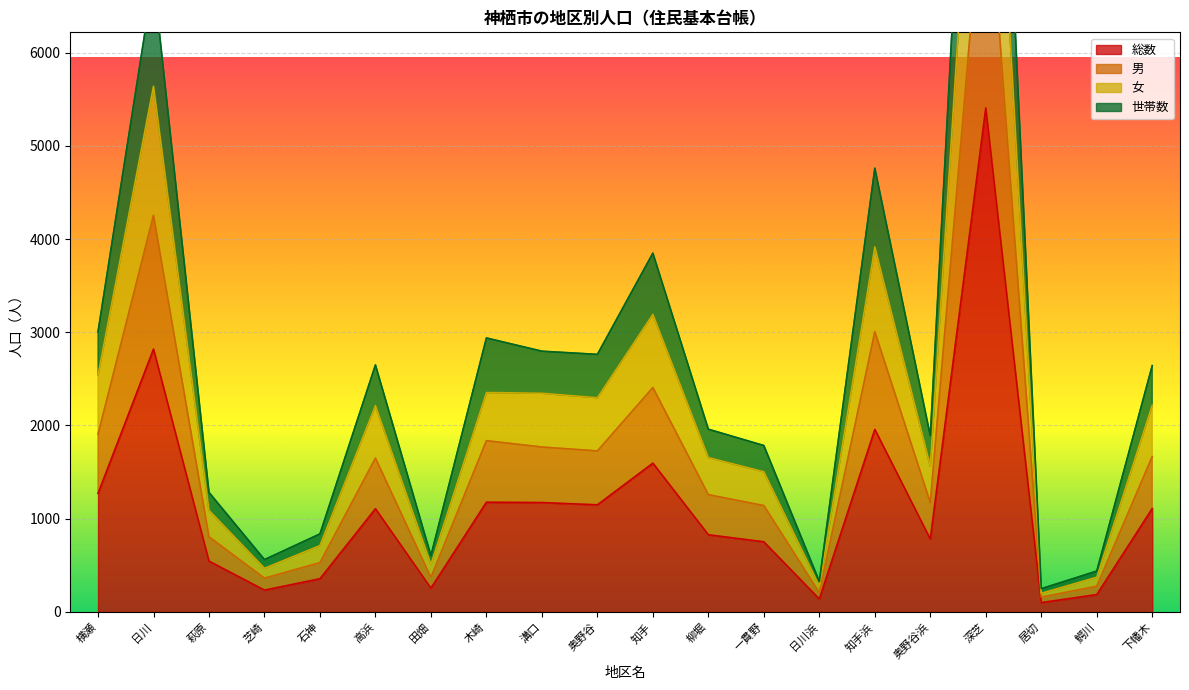

Where is the first local minimum for 世帯数?

芝崎